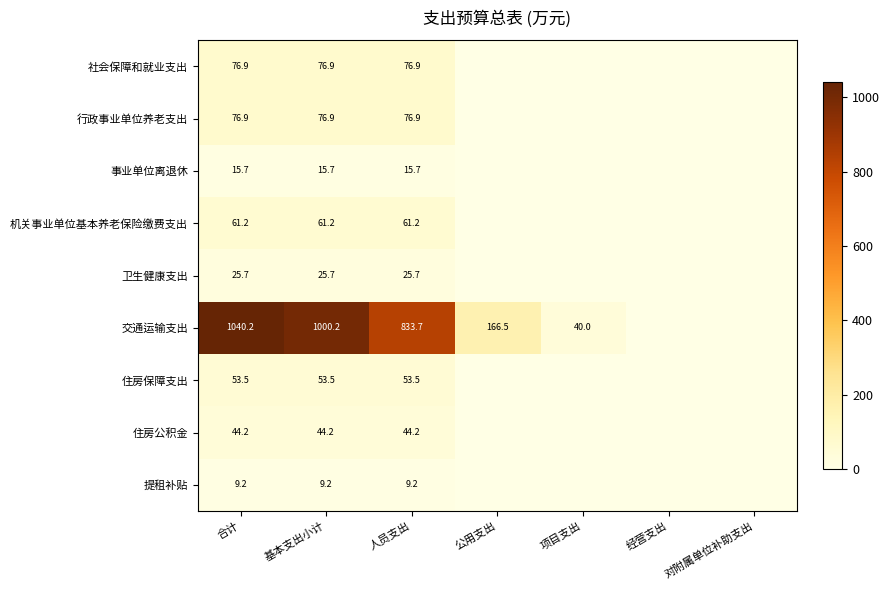

What is the spread (max minus min) of values at 人员支出?

824.5